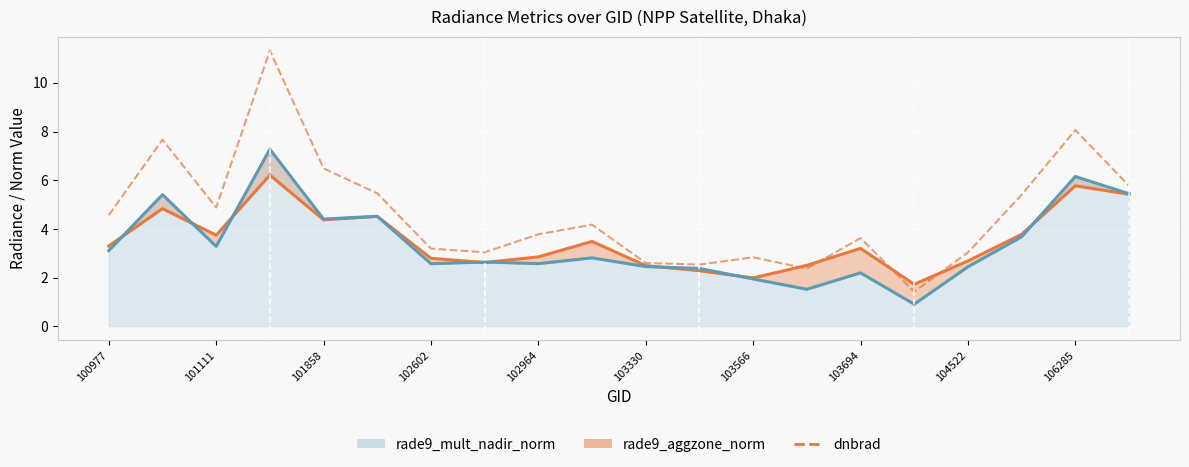

Is it true that dnbrad equals 9.1 at 19?

False